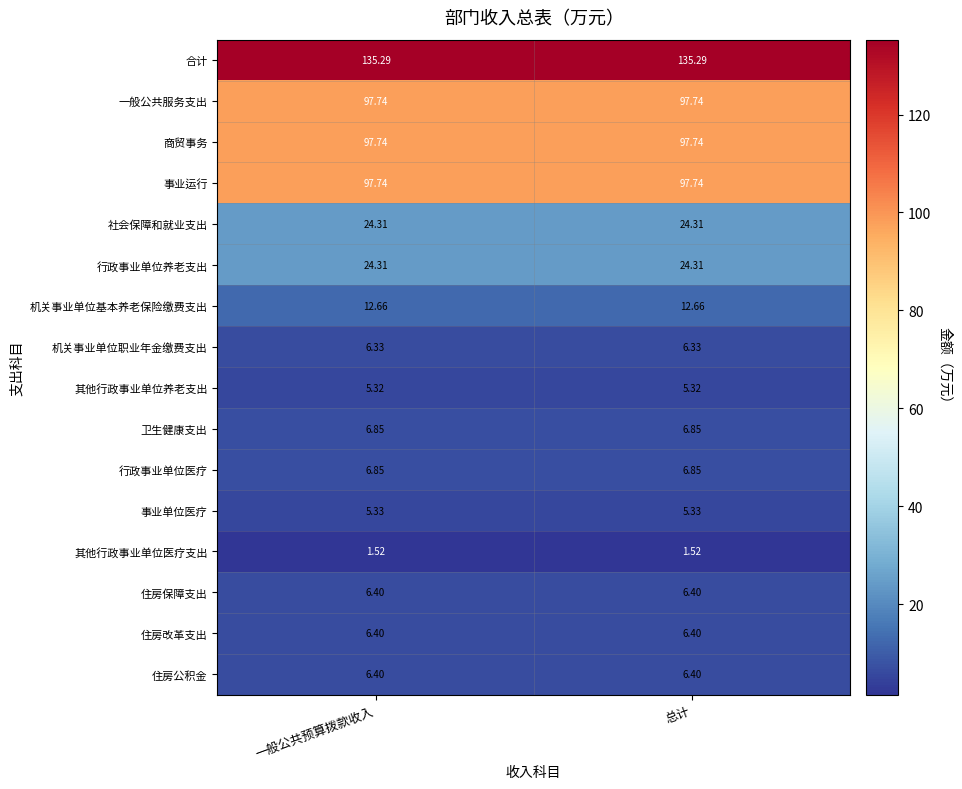

Is the value of 商贸事务 at 一般公共预算拨款收入 greater than the value of 卫生健康支出 at 总计?

Yes